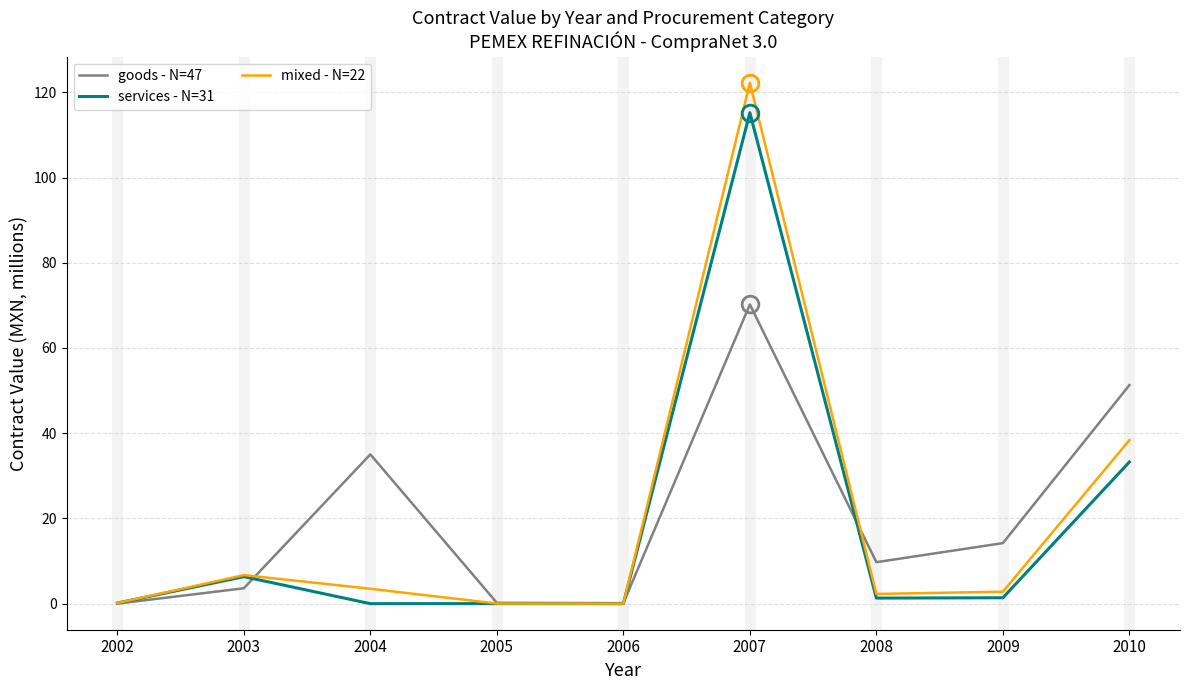

Between 2003 and 2005, which series saw the biggest shift?

mixed - N=22